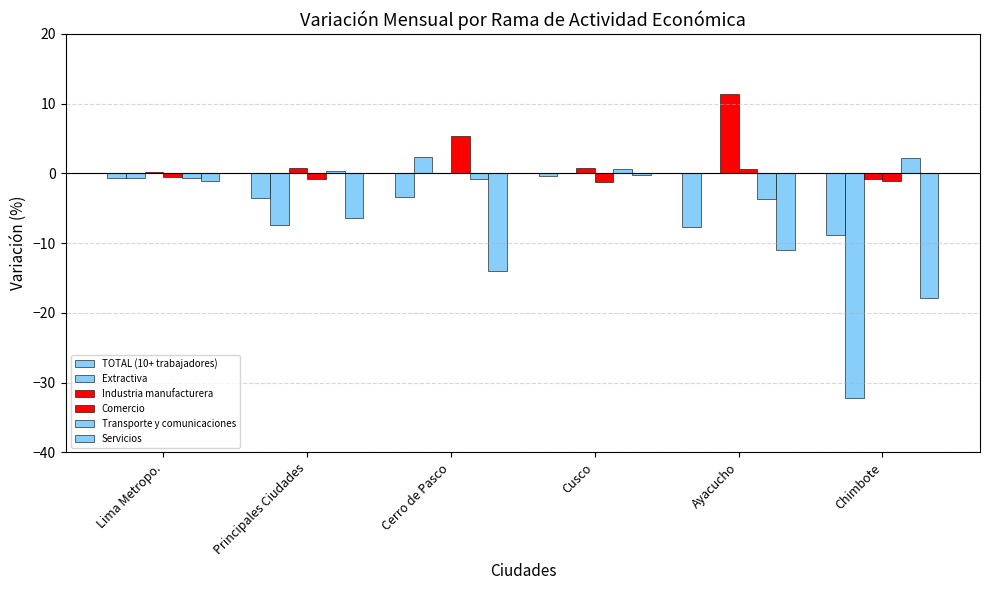

What is the total value across all series at Lima Metropo.?

-3.4